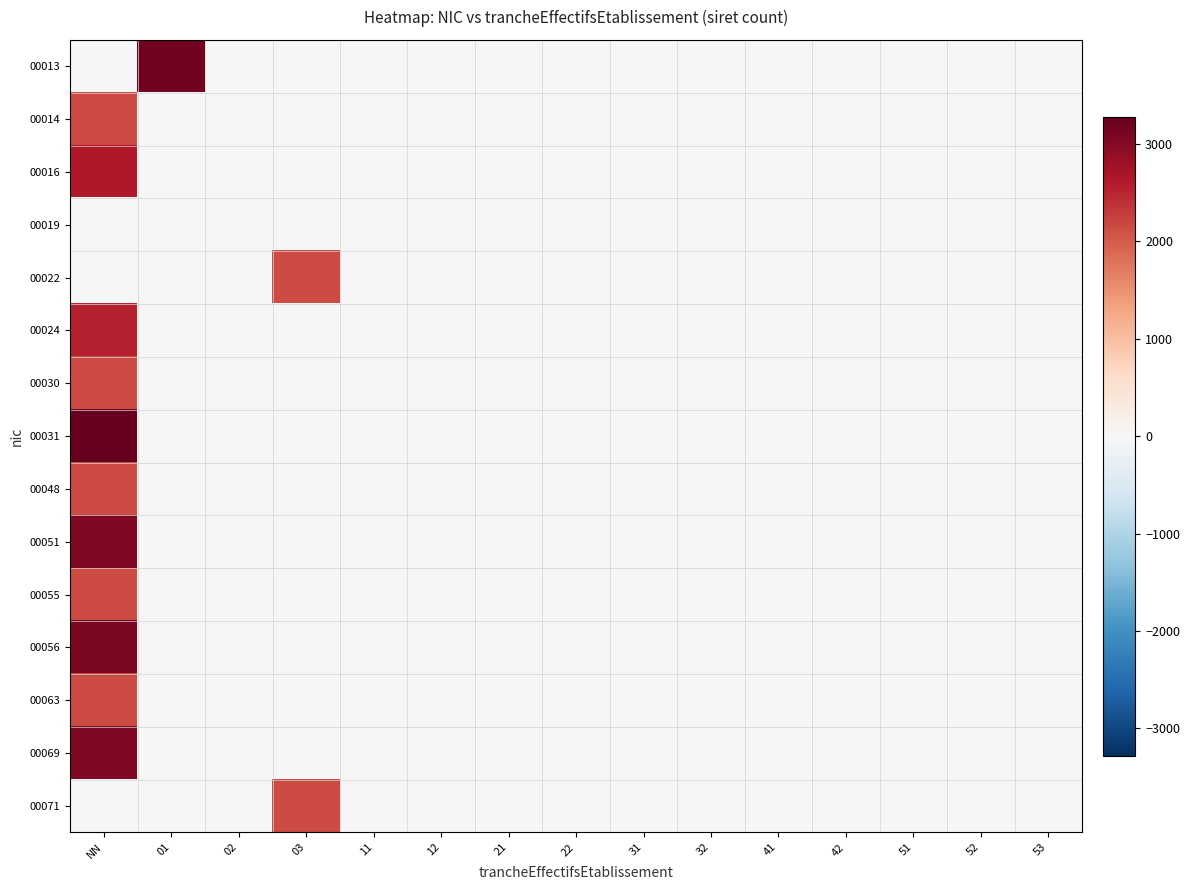

What is the difference between the highest and lowest values at 03?

2128.0